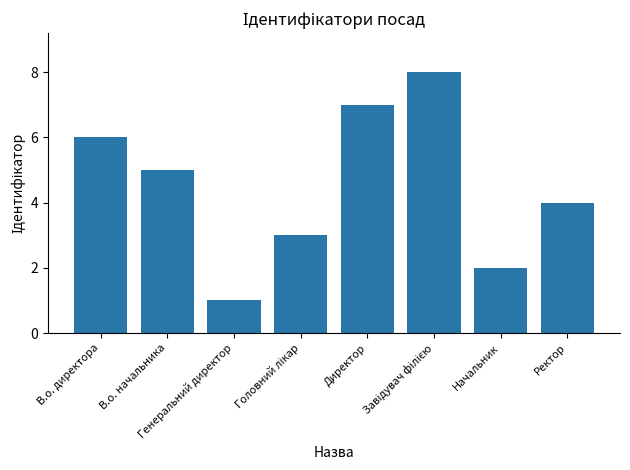

At which category does the chart reach its minimum across all series?

Генеральний директор